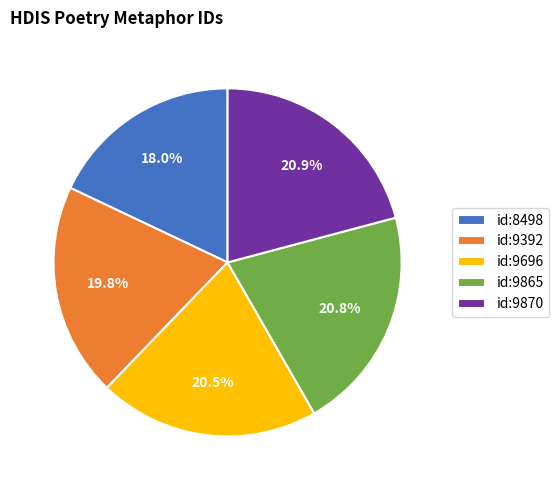

Is id:9392 the majority of the pie?

No